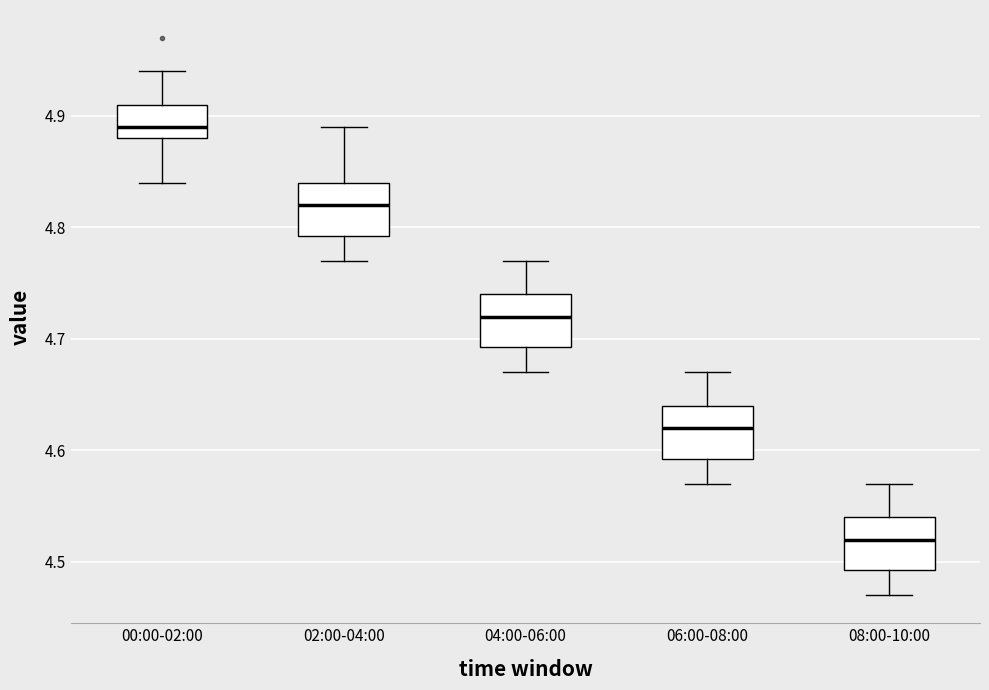

Which box's median line is the highest?

00:00-02:00